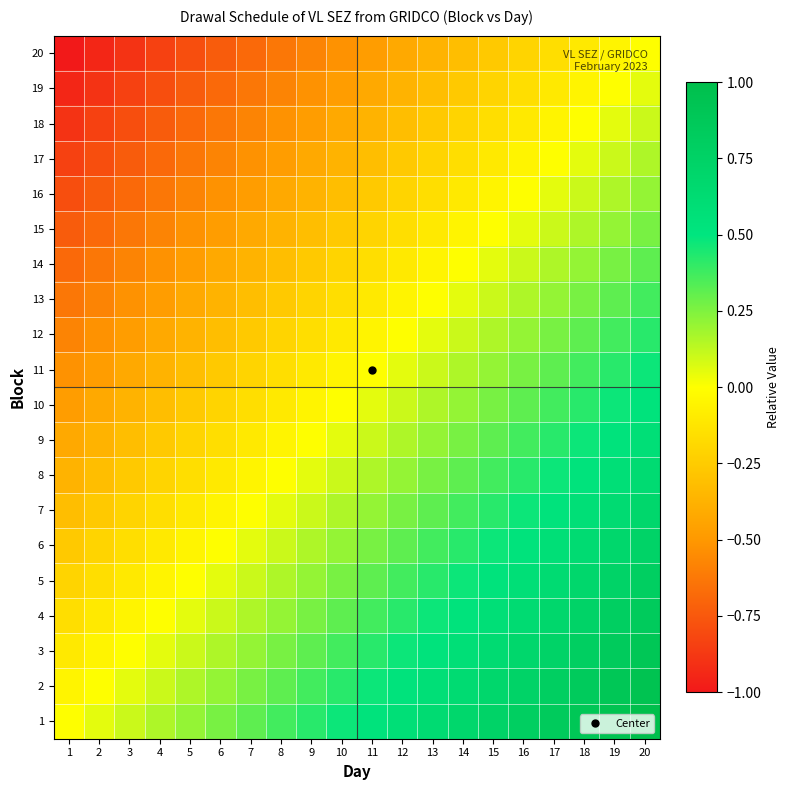

What is the spread (max minus min) of values at 4?

1.0